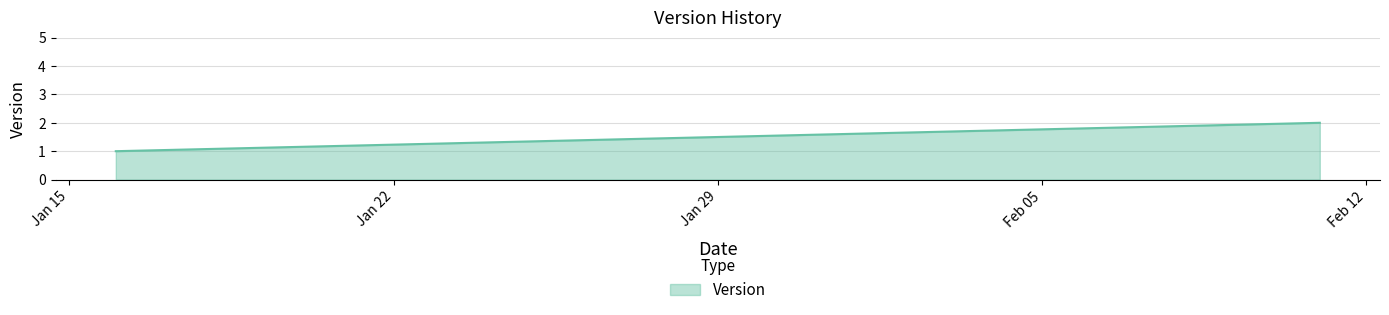

What is the label of the 1st point from the left?

2019-01-16